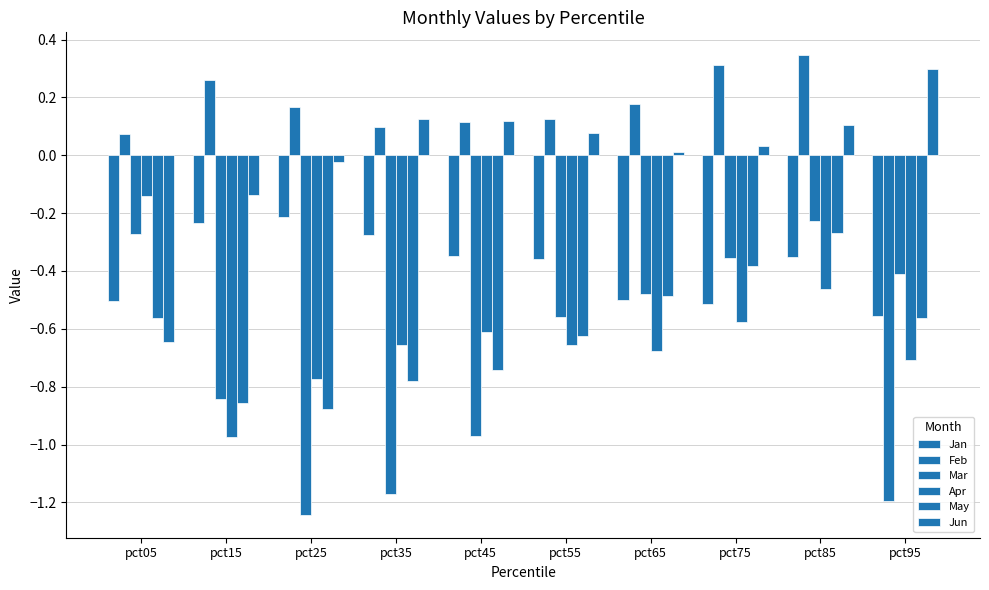

Are the bars grouped side by side (vs. stacked)?

Yes